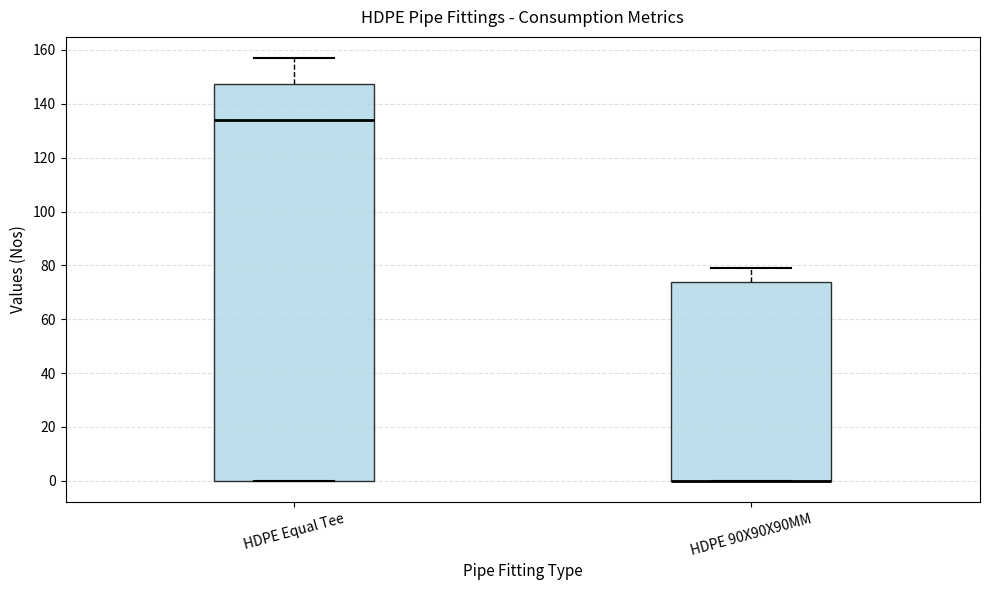

Where does the median line of the box for HDPE Equal Tee sit on the y-axis? The values are not printed on the chart, so give them approximately, as read against the axis.

134